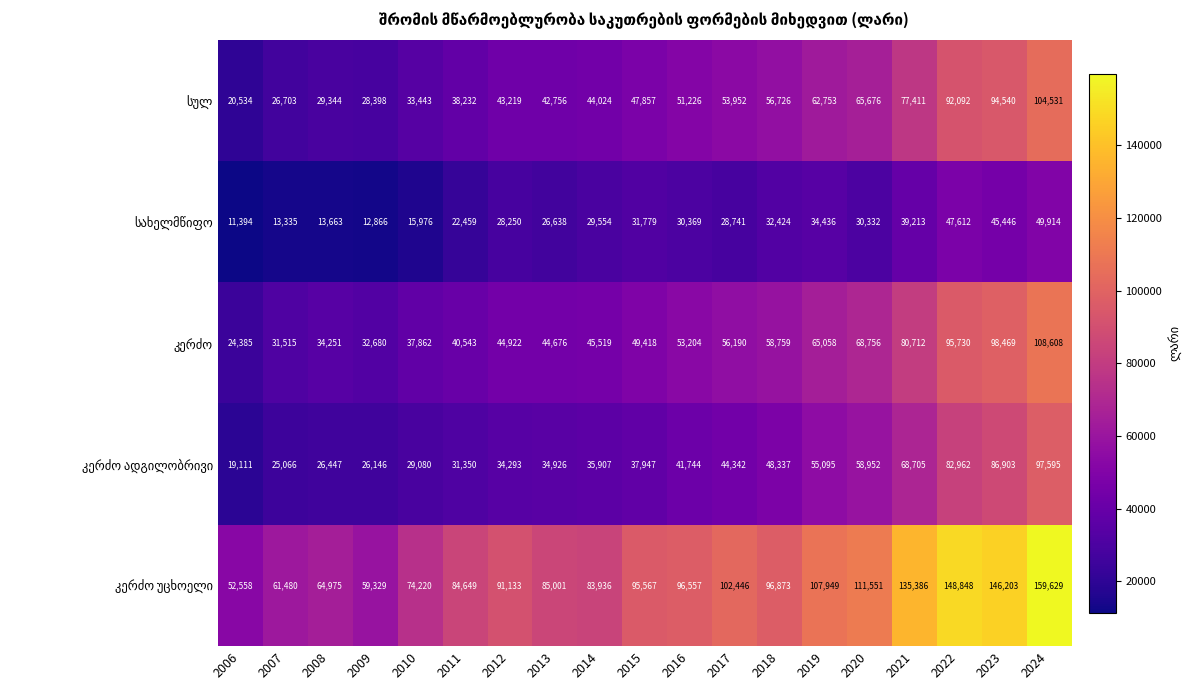

What is the spread (max minus min) of values at 2012?

62883